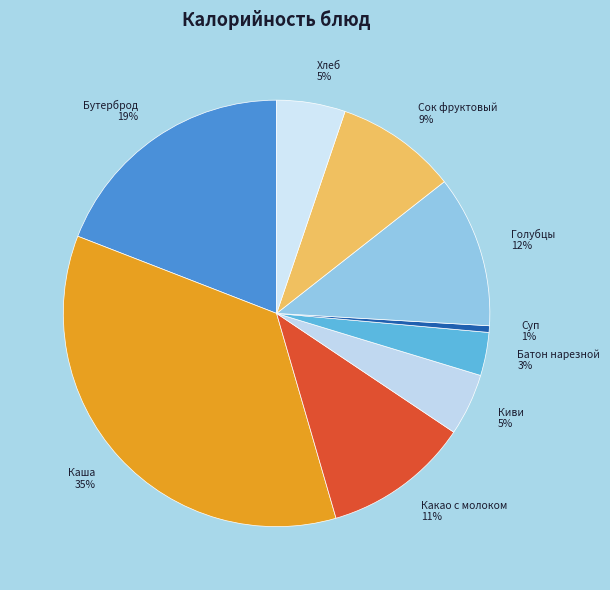

How many segments does this pie chart have?

9